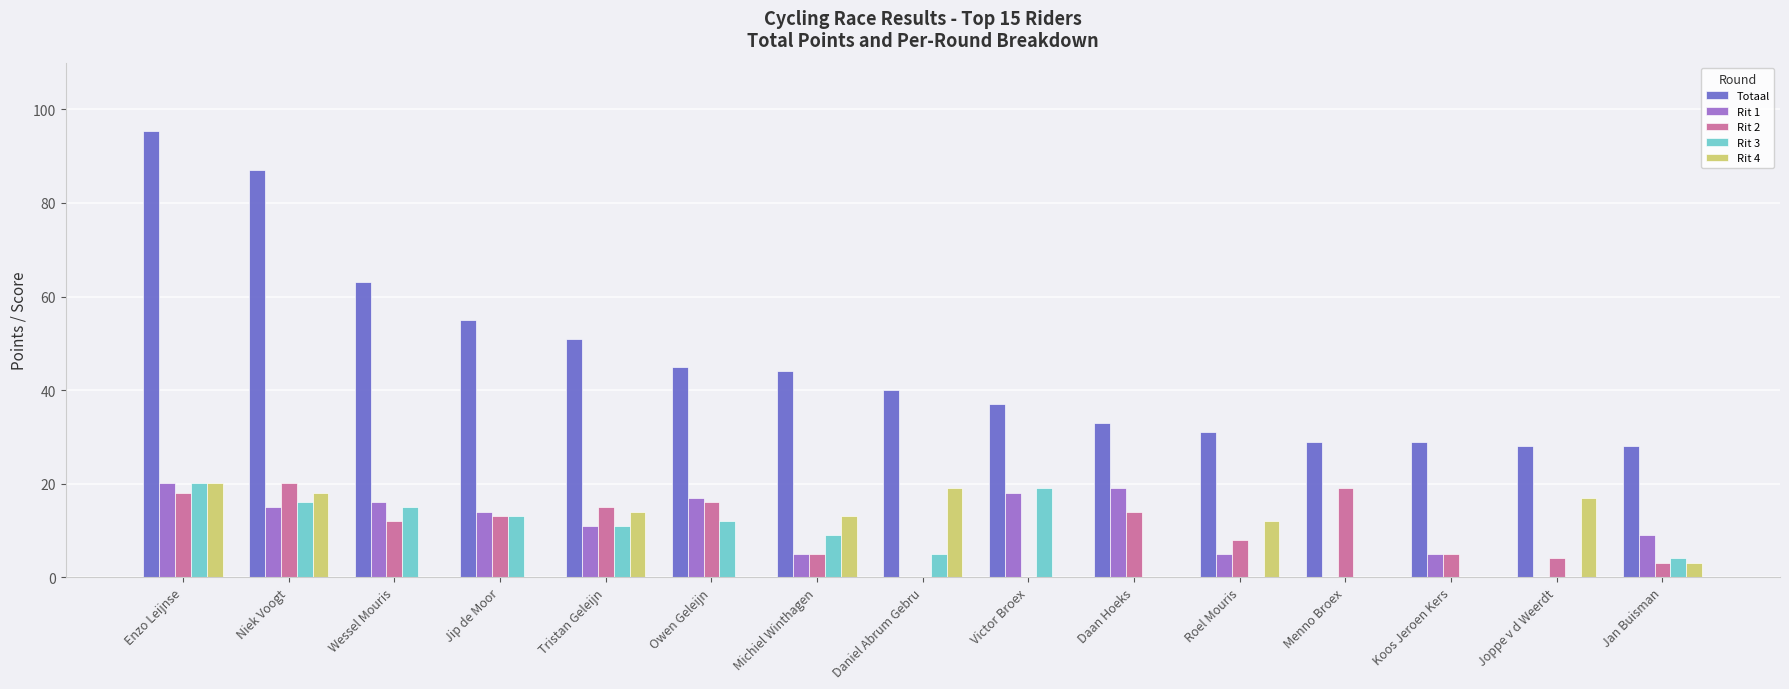

What is the approximate value of Rit 4 at Daniel Abrum Gebru?

19.0